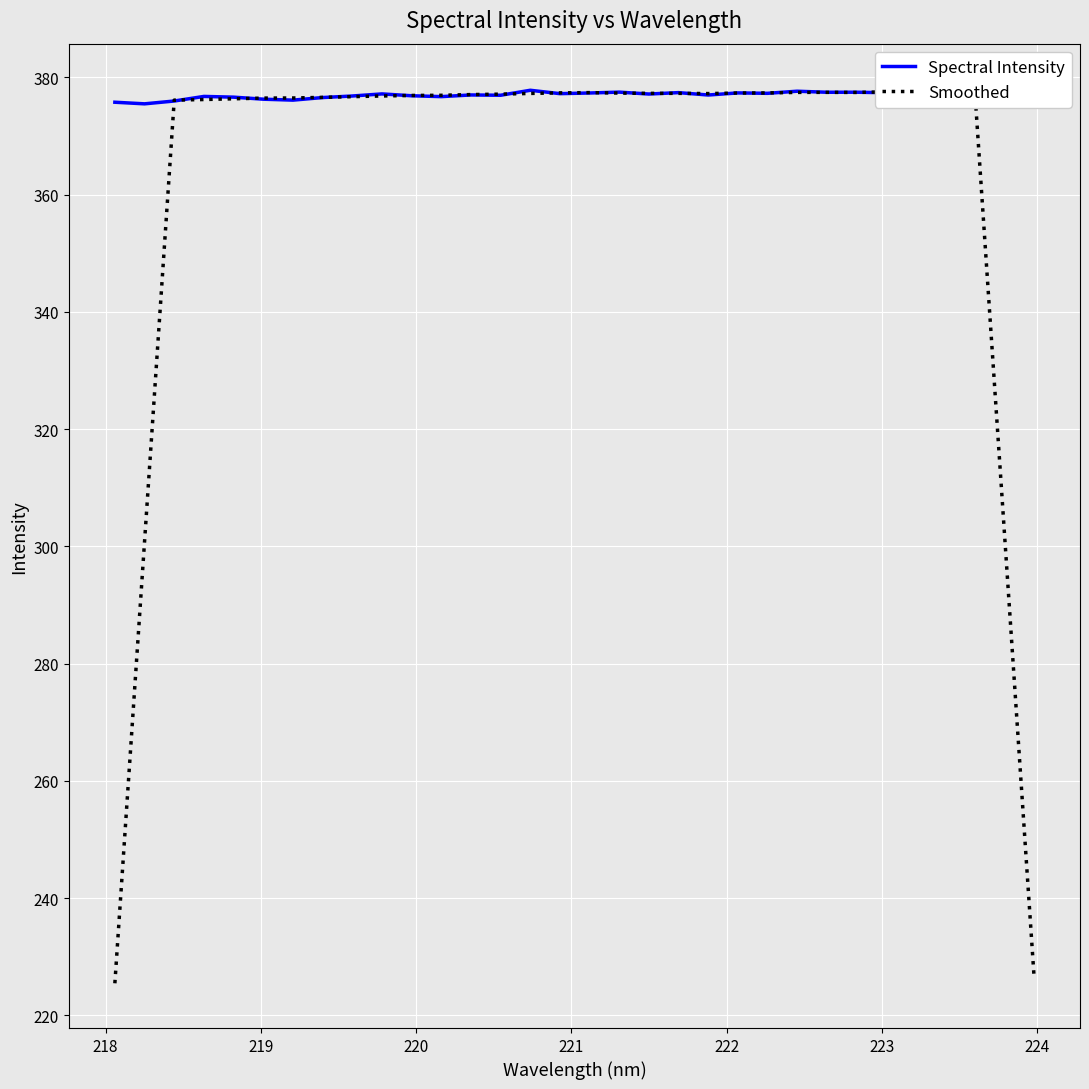

At how many categories does at least one series exceed 240?

32